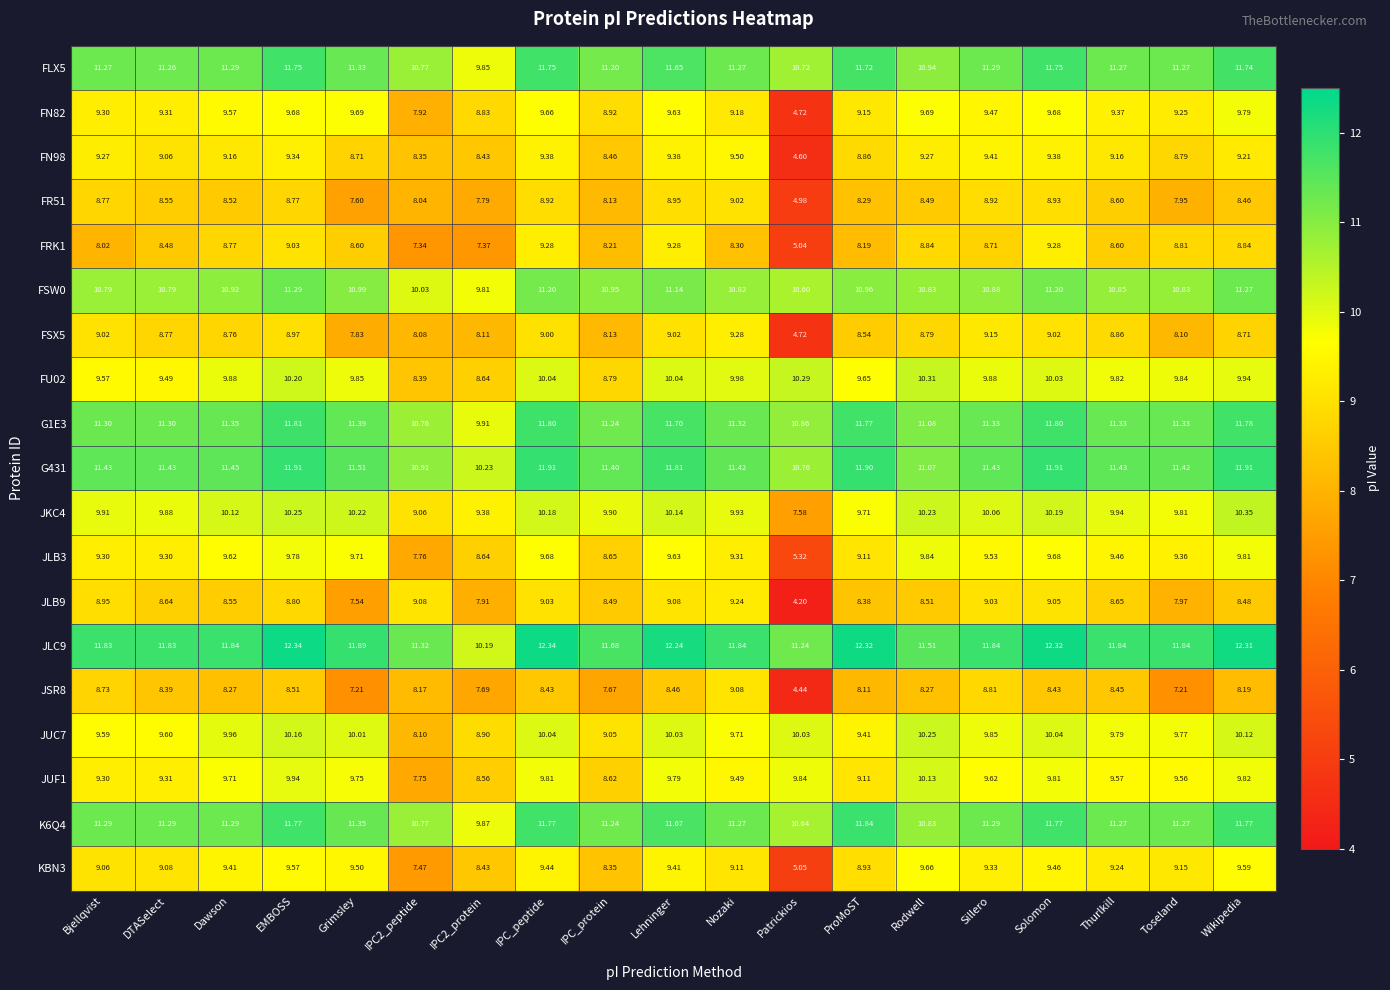

Where is FSX5 nearest to the value 7?

Grimsley